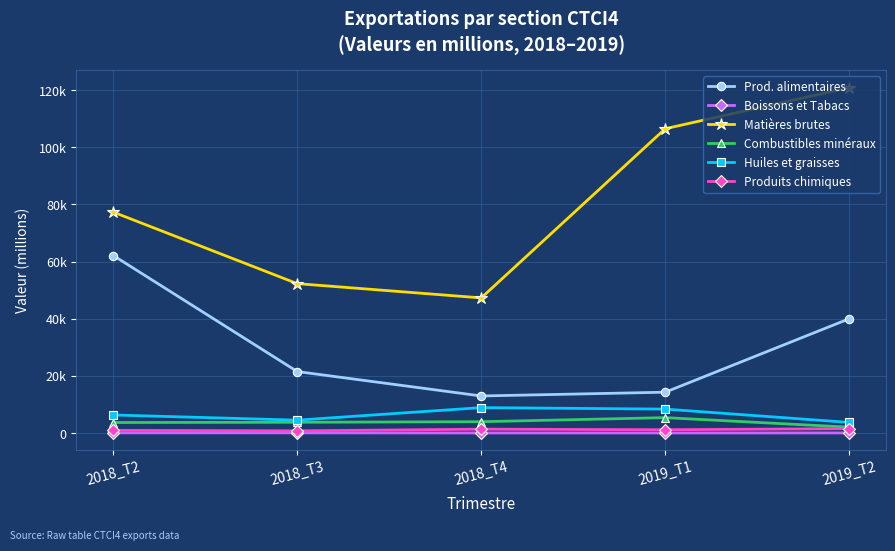

Reading right to left, extract all data points from this chart.

Prod. alimentaires: 40001.3	14301.0	12982.4	21525.8	62131.6
Boissons et Tabacs: 47.0	32.6	32.0	74.2	80.4
Matières brutes: 120904.7	106498.3	47300.7	52291.8	77317.5
Combustibles minéraux: 2065.7	5401.7	3976.1	3777.9	3693.4
Huiles et graisses: 3723.8	8385.6	8905.2	4522.2	6331.5
Produits chimiques: 1549.1	1161.5	1361.8	777.9	949.8